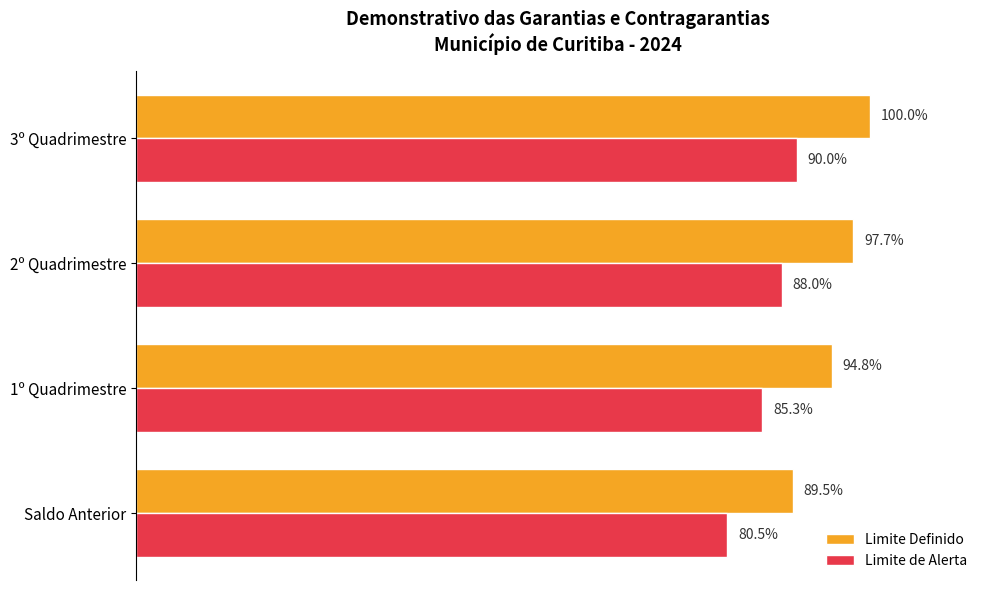

List the labels in order of Limite Definido value, largest first.

3º Quadrimestre, 2º Quadrimestre, 1º Quadrimestre, Saldo Anterior